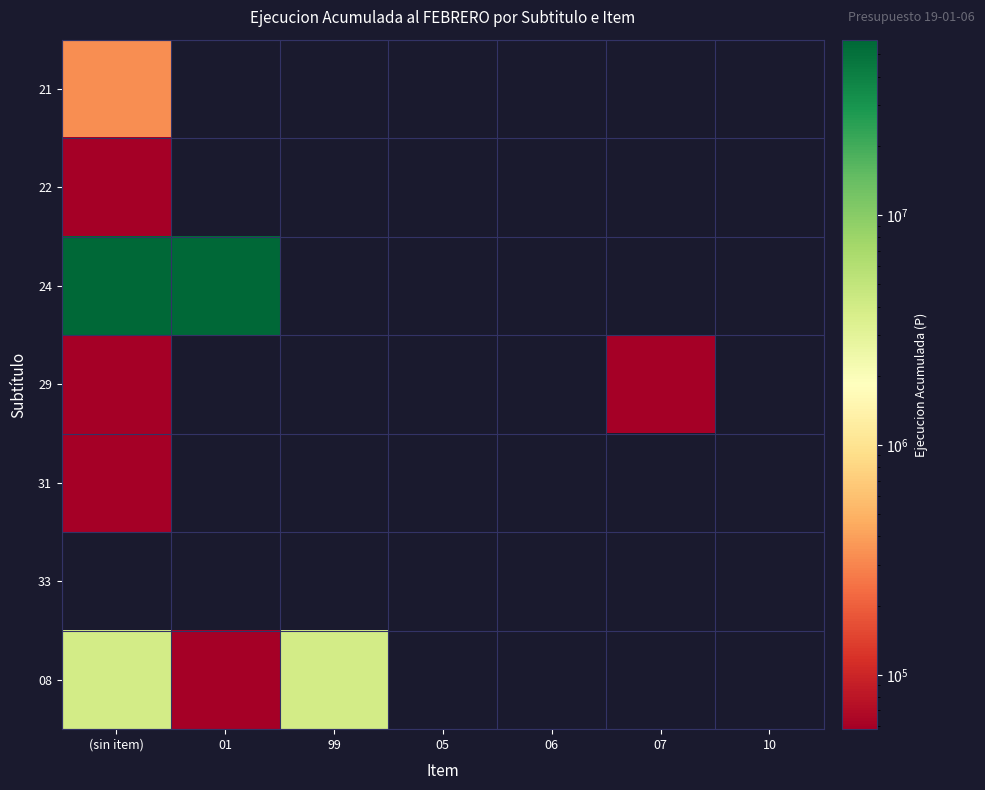

List the series in order of their peak value, lowest first.

33, 29, 31, 22, 21, 08, 24